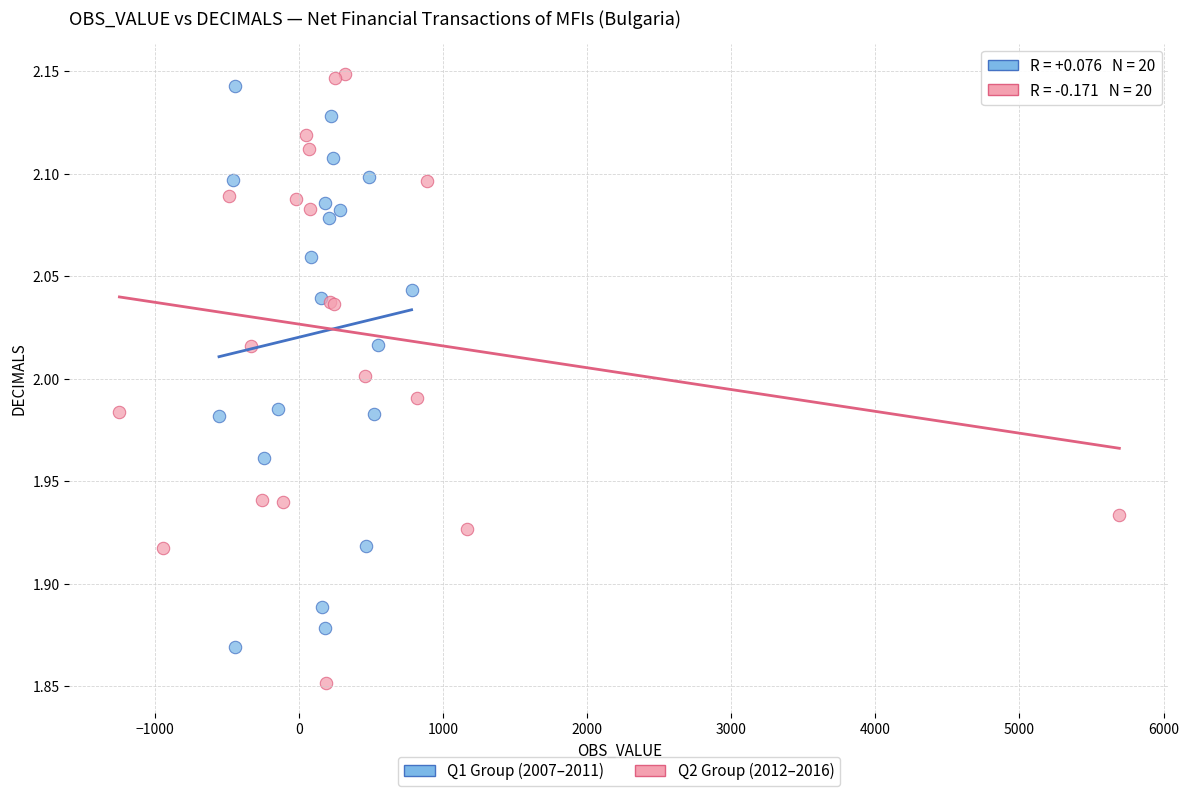

Which series reaches the minimum Y coordinate?

Q2 Group (2012–2016)